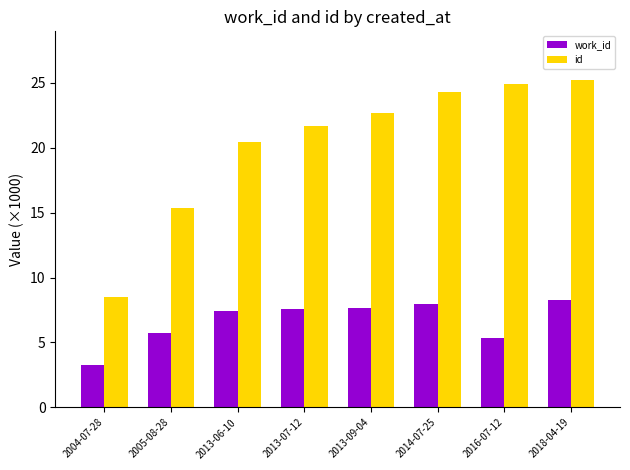

Rank the categories by id value from highest to lowest.

2018-04-19, 2016-07-12, 2014-07-25, 2013-09-04, 2013-07-12, 2013-06-10, 2005-08-28, 2004-07-28